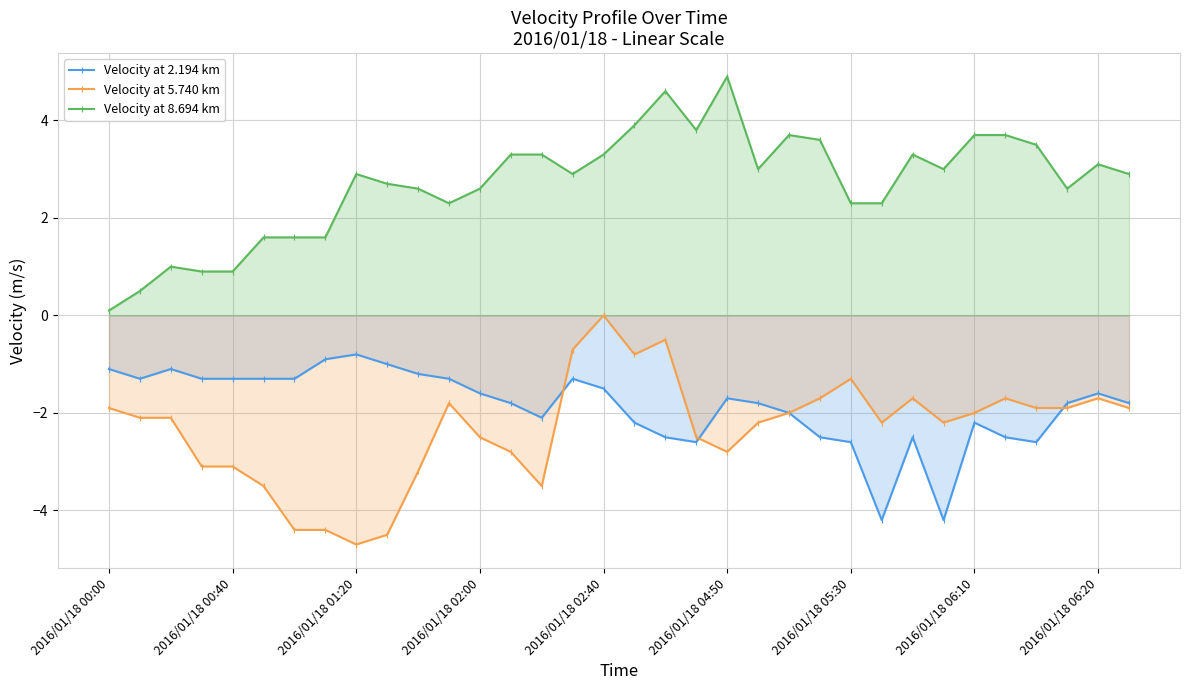

What are all the series names shown in the legend?

Velocity at 2.194 km, Velocity at 5.740 km, Velocity at 8.694 km